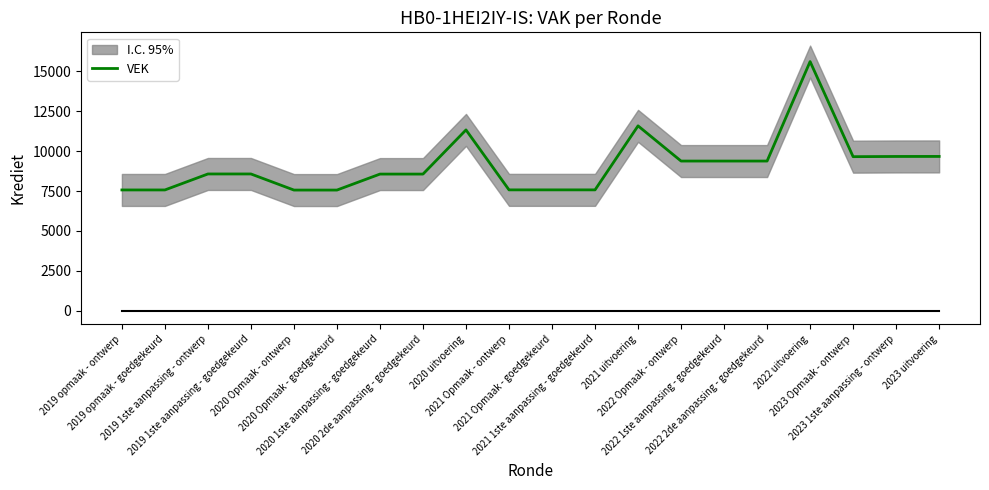

What is the lowest value of the VEK series?

7559